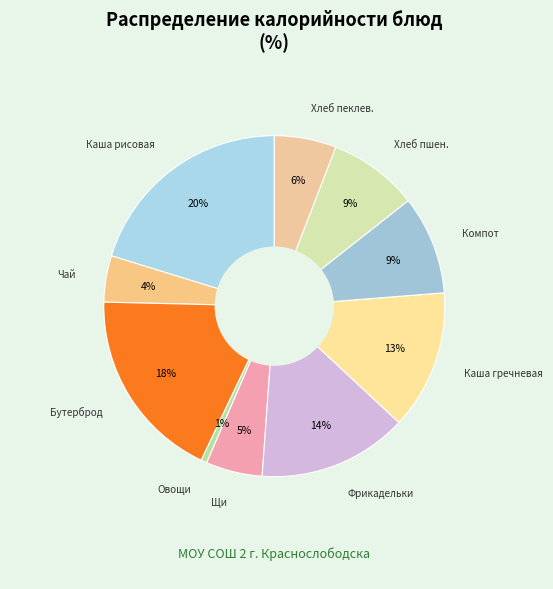

Count the number of slices in the pie.

10